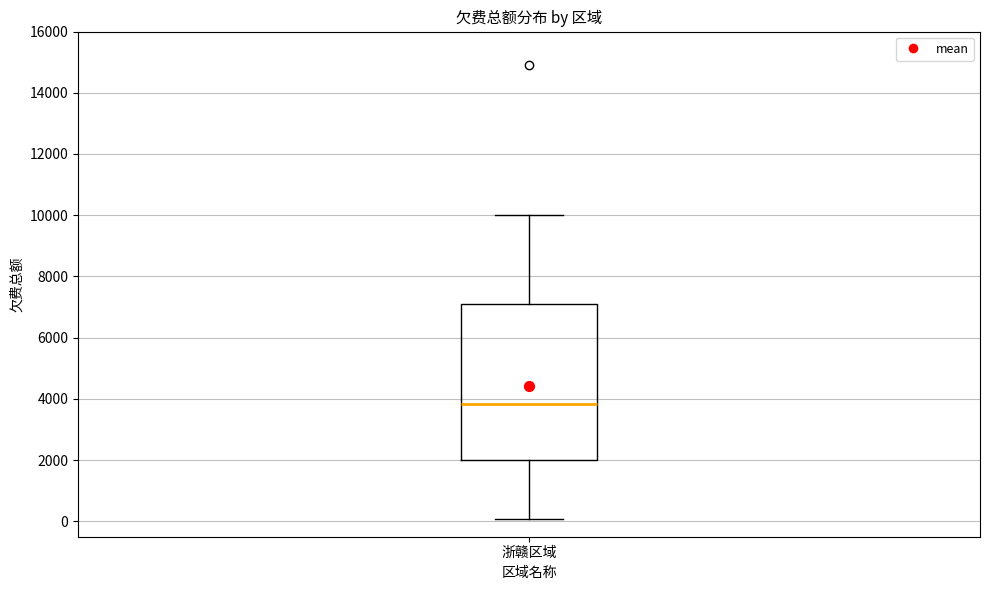

Read this box plot against the y-axis: the position of the median line, the range covered by the box, and the ends of both whiskers. The values are not printed on the chart, so give them approximately, as read against the axis.

median 3800, box 2000 to 7000, whiskers 0 to 10000